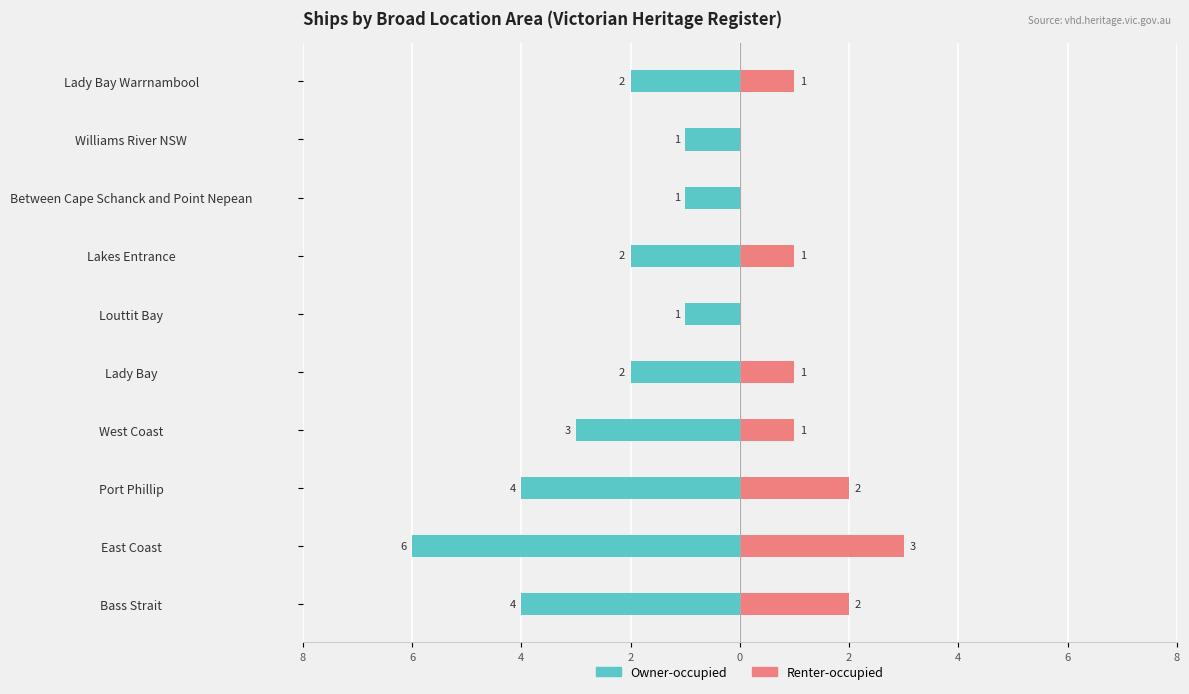

Count the number of categories in the chart.

10